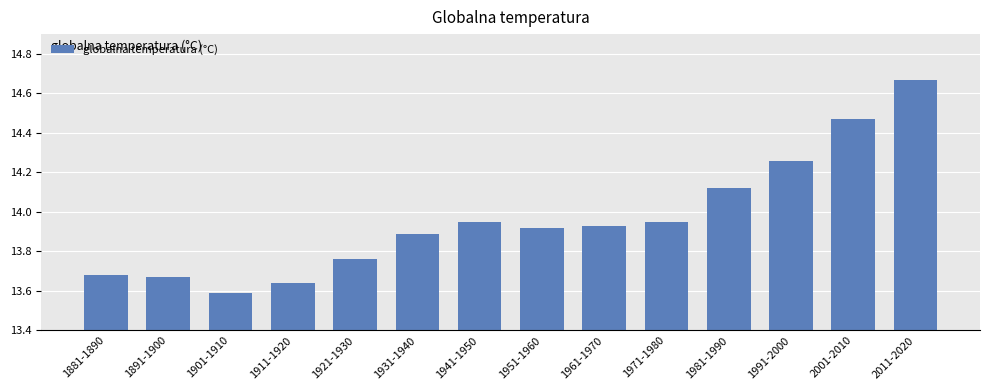

Between 1911-1920 and 2011-2020, which is larger?

2011-2020